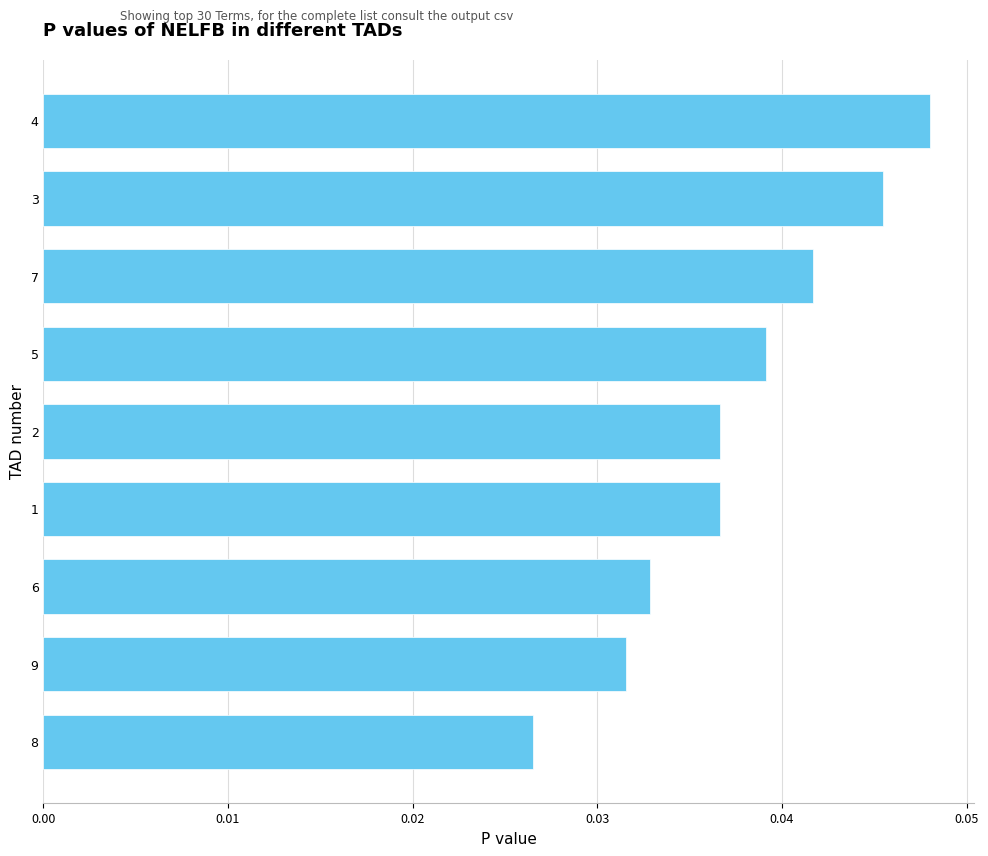

Which has a higher value, 8 or 5?

5